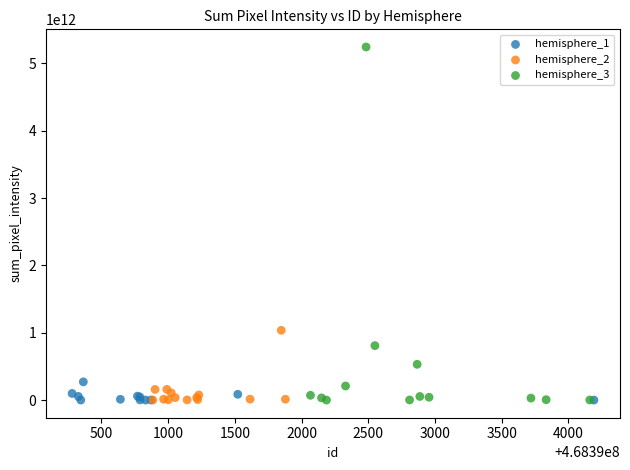

Which series reaches the maximum Y coordinate?

hemisphere_3